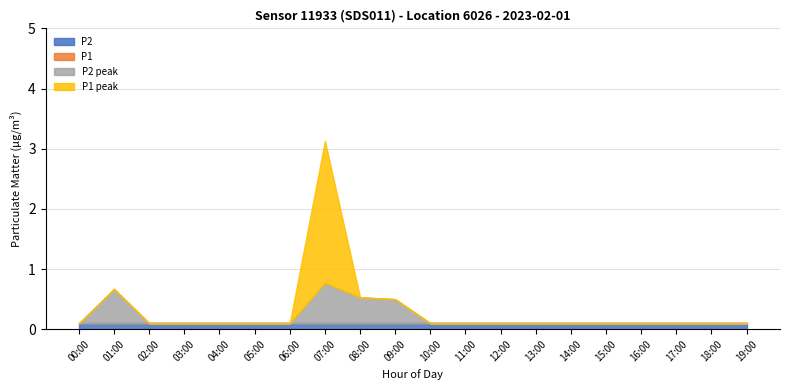

At which category does the chart reach its peak across all series?

07:00